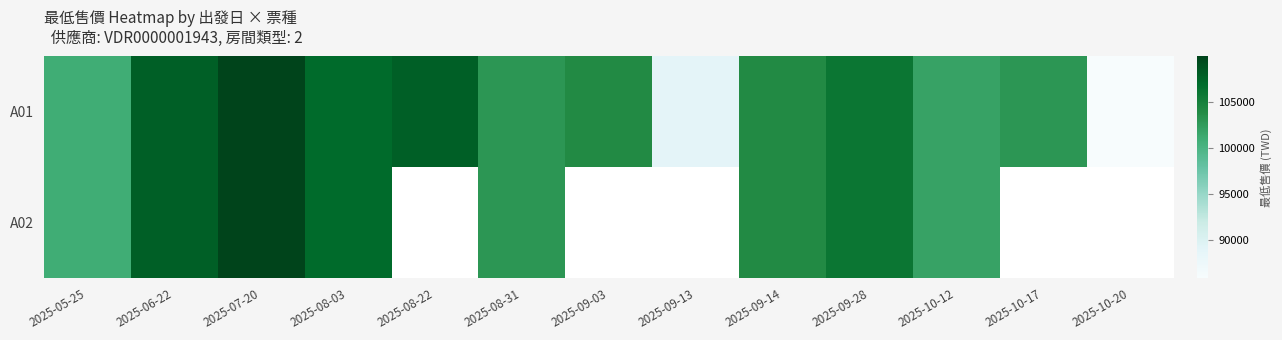

At which label does A01 reach its minimum?

2025-10-20